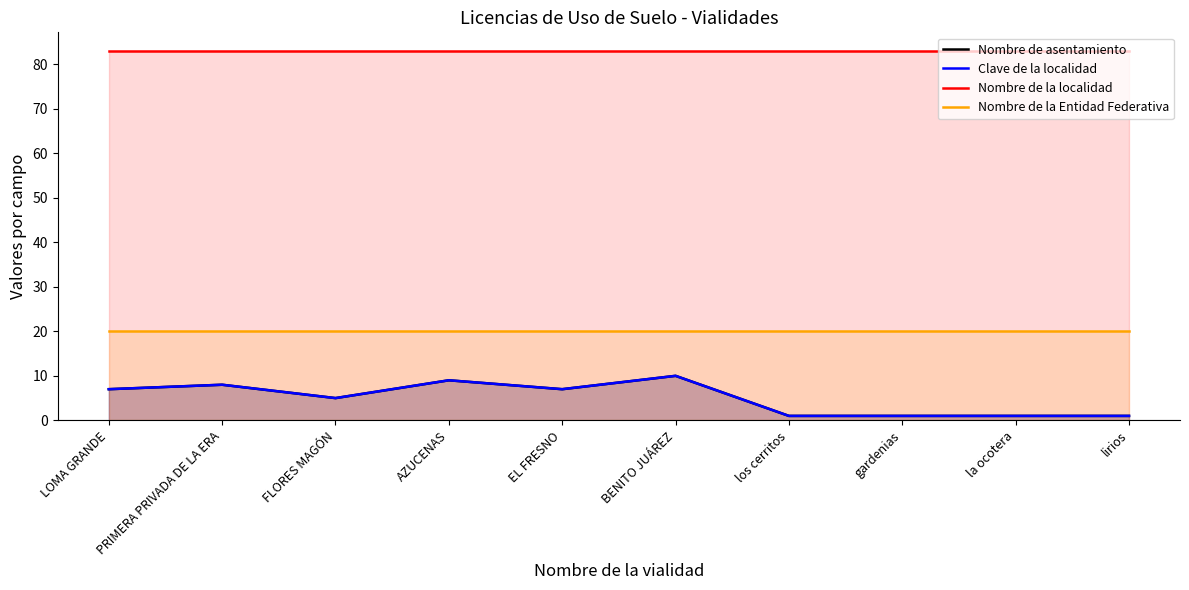

What is the highest value of the Nombre de la Entidad Federativa series?

20